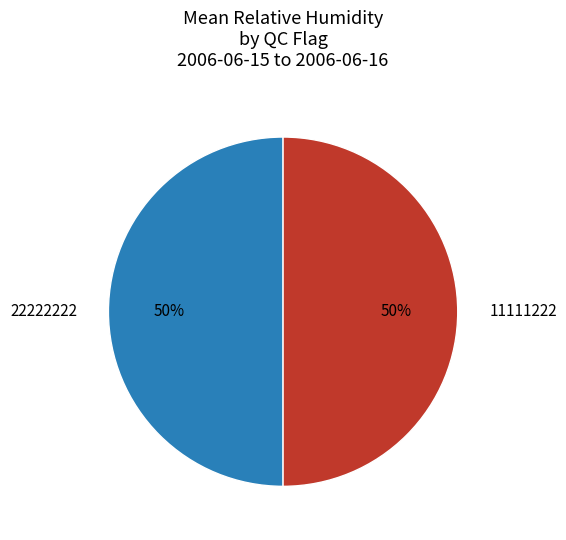

The 11111222 slice represents 50% of the pie. True or false?

True